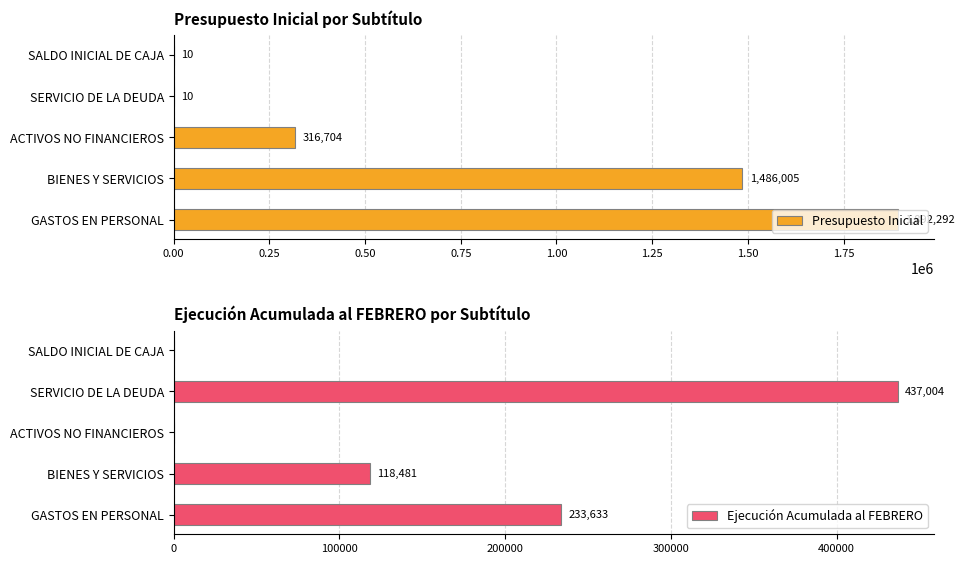

The Ejecución Acumulada al FEBRERO series shows 209434 at ACTIVOS NO FINANCIEROS. True or false?

False